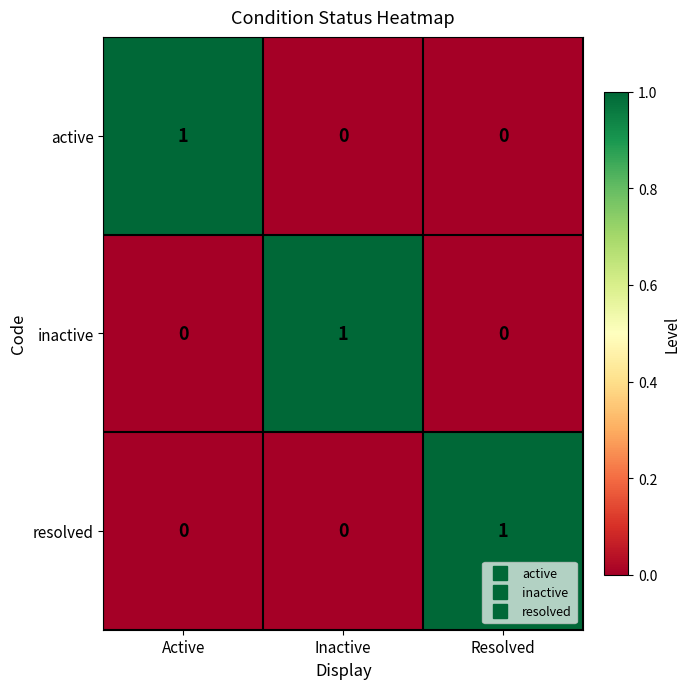

Count the active values in the range 0 to 1.

3